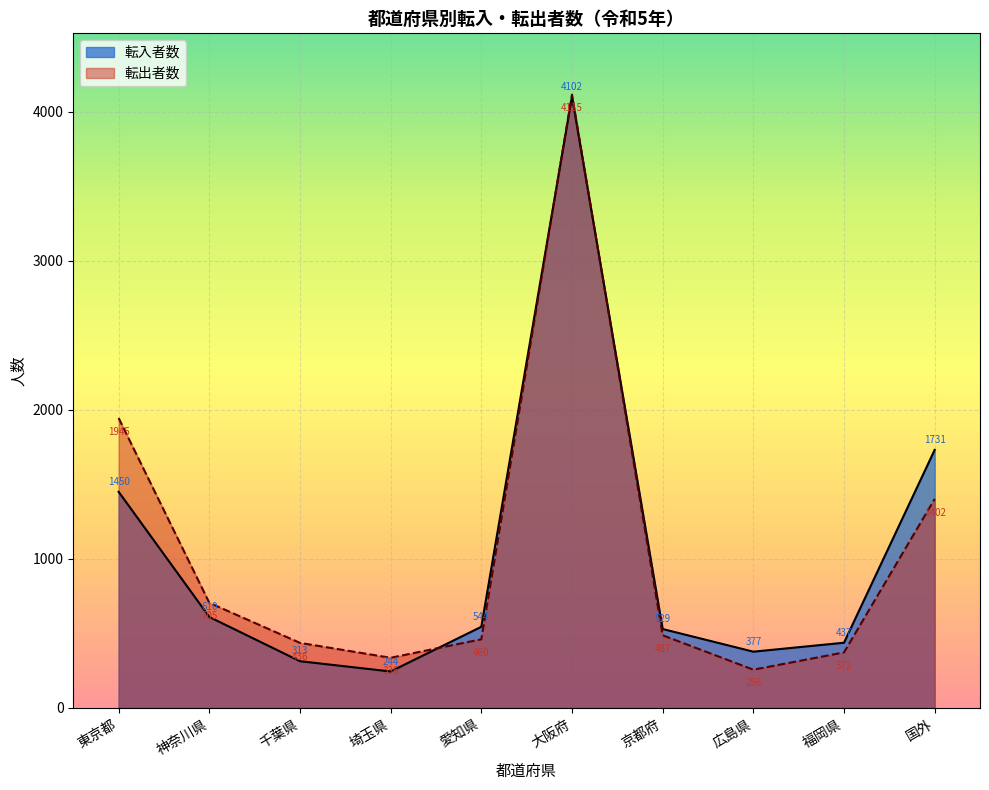

Count the number of data series in this chart.

2